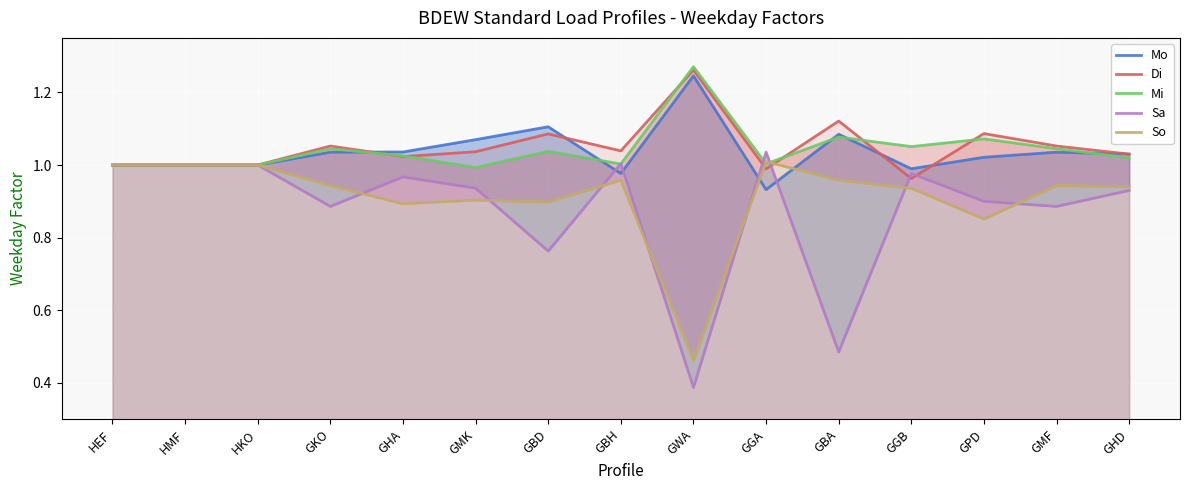

True or false: Mo has a value of 1.0 at HEF.

True